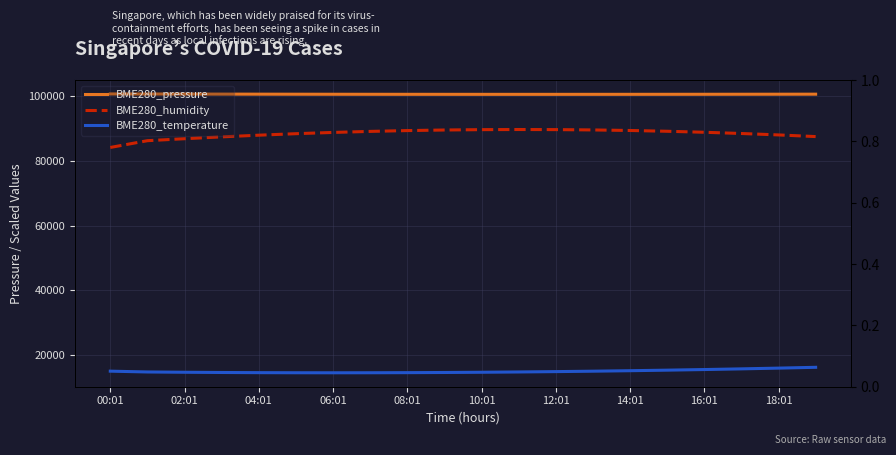

What is the label of the 5th point from the left?

04:01